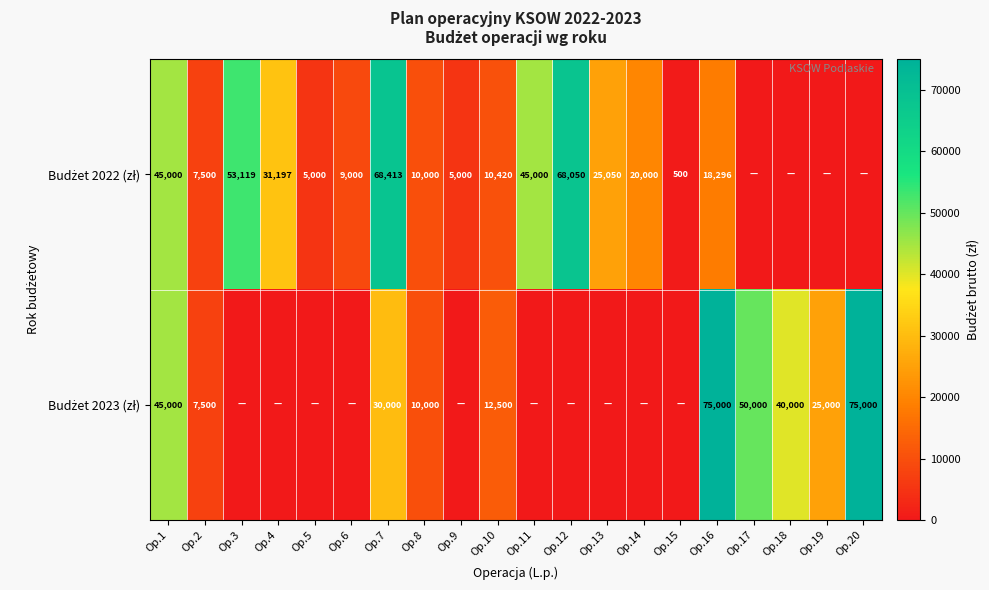

What is the average value of the Budżet 2023 (zł) series?

18500.0